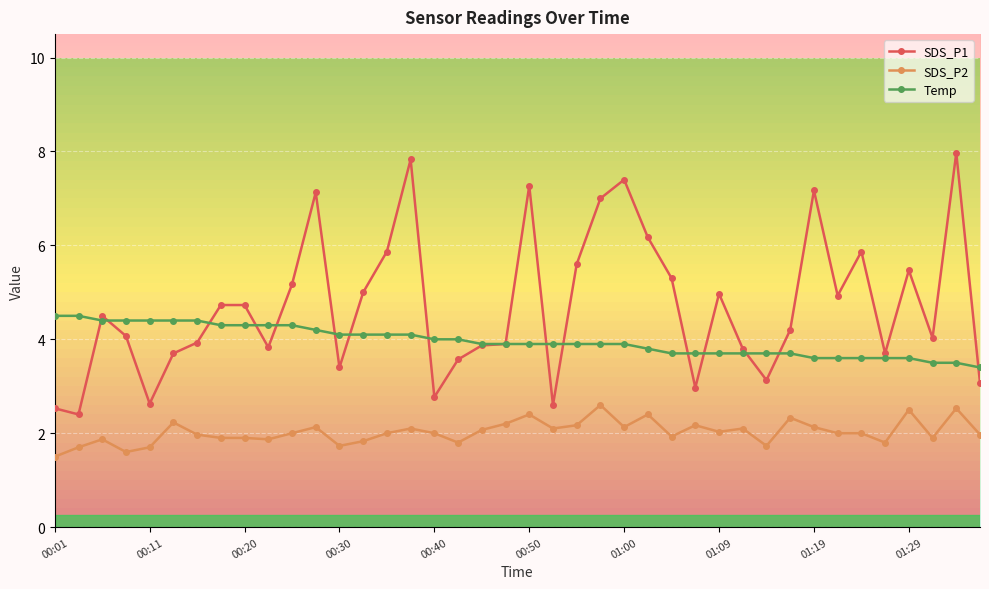

True or false: SDS_P1 has more than 1 points higher than both neighbors.

True